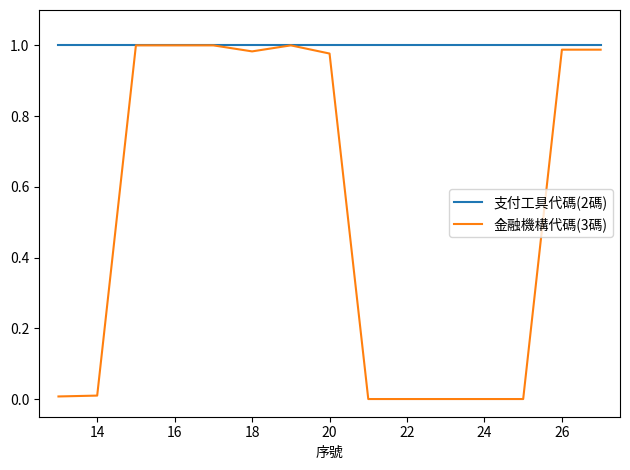

Rank the series by their average value, from lowest to highest.

金融機構代碼(3碼), 支付工具代碼(2碼)